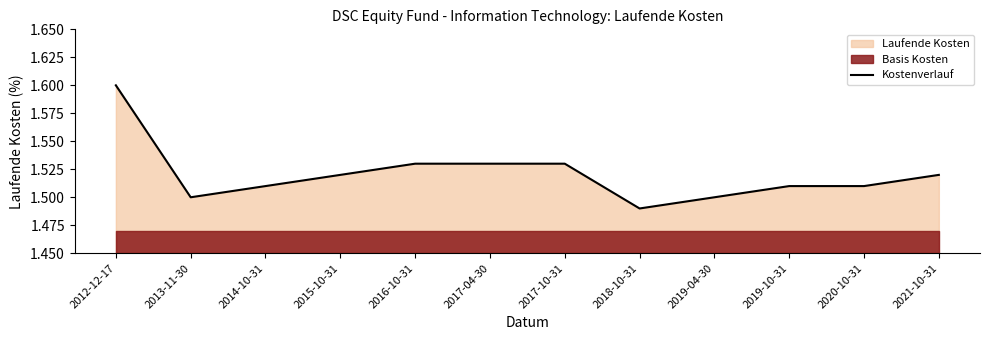

Does the chart have visible grid lines?

No